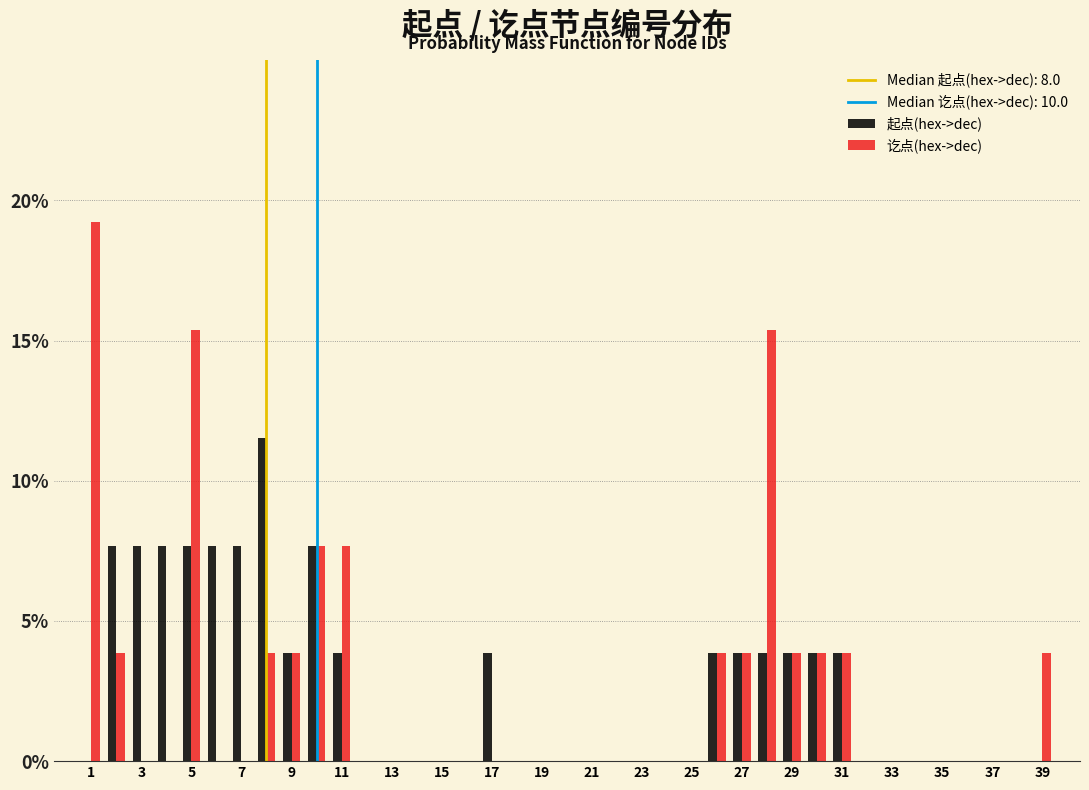

In the 起点(hex->dec) series, which range on the x-axis has the tallest bar?

7.5 to 8.5